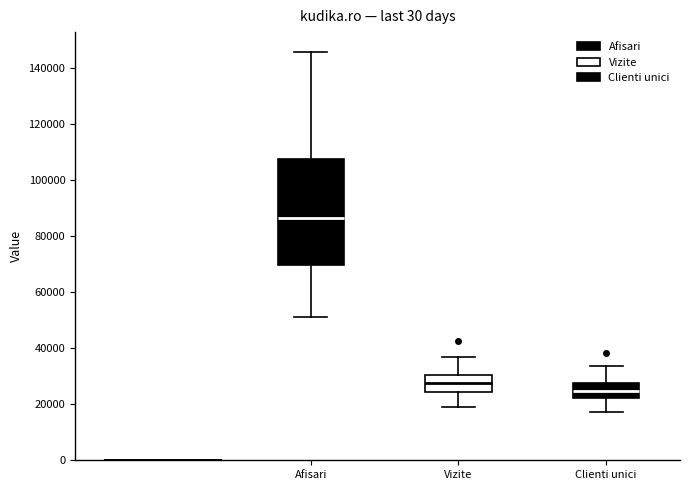

Reading left to right, transcribe this box plot: for each box, give where its median line is, the range the box spans, and where its two whiskers end, as read against the y-axis. The values are not printed on the chart, so give them approximately, as read against the axis.

Afisari: median 86000, box 70000 to 108000, whiskers 50000 to 146000
Vizite: median 28000, box 24000 to 30000, whiskers 20000 to 36000
Clienti unici: median 24000, box 22000 to 28000, whiskers 18000 to 34000